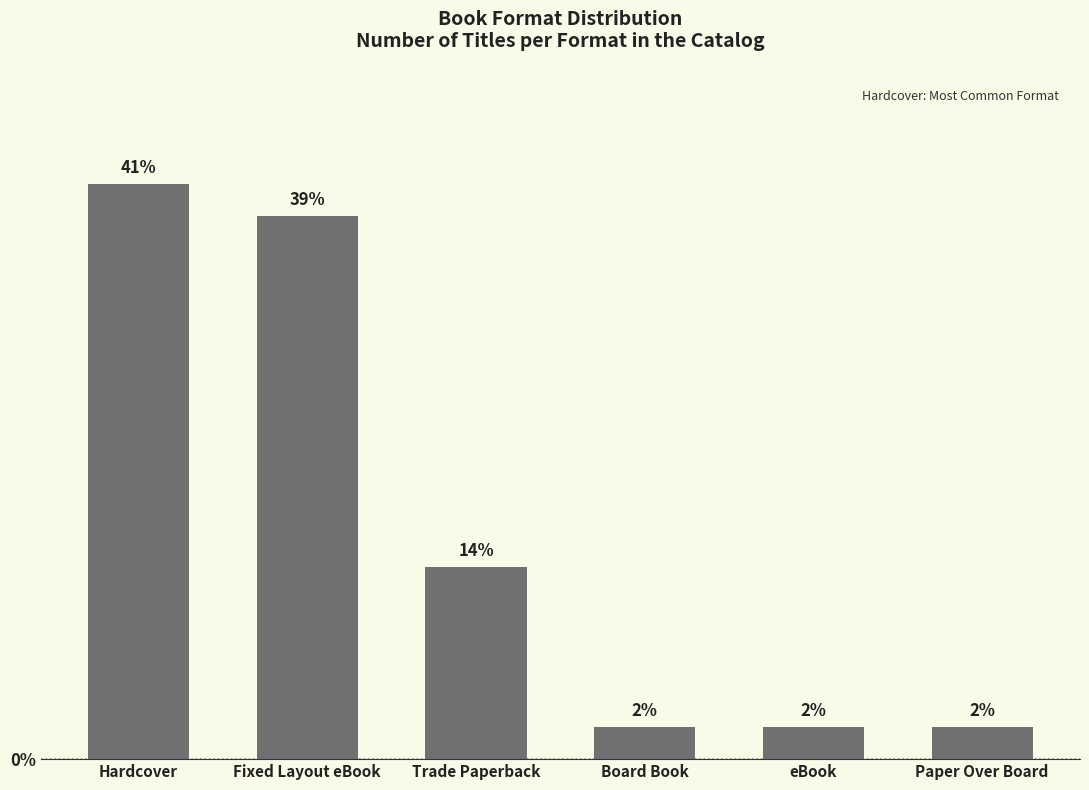

At which category does the chart reach its minimum across all series?

Board Book